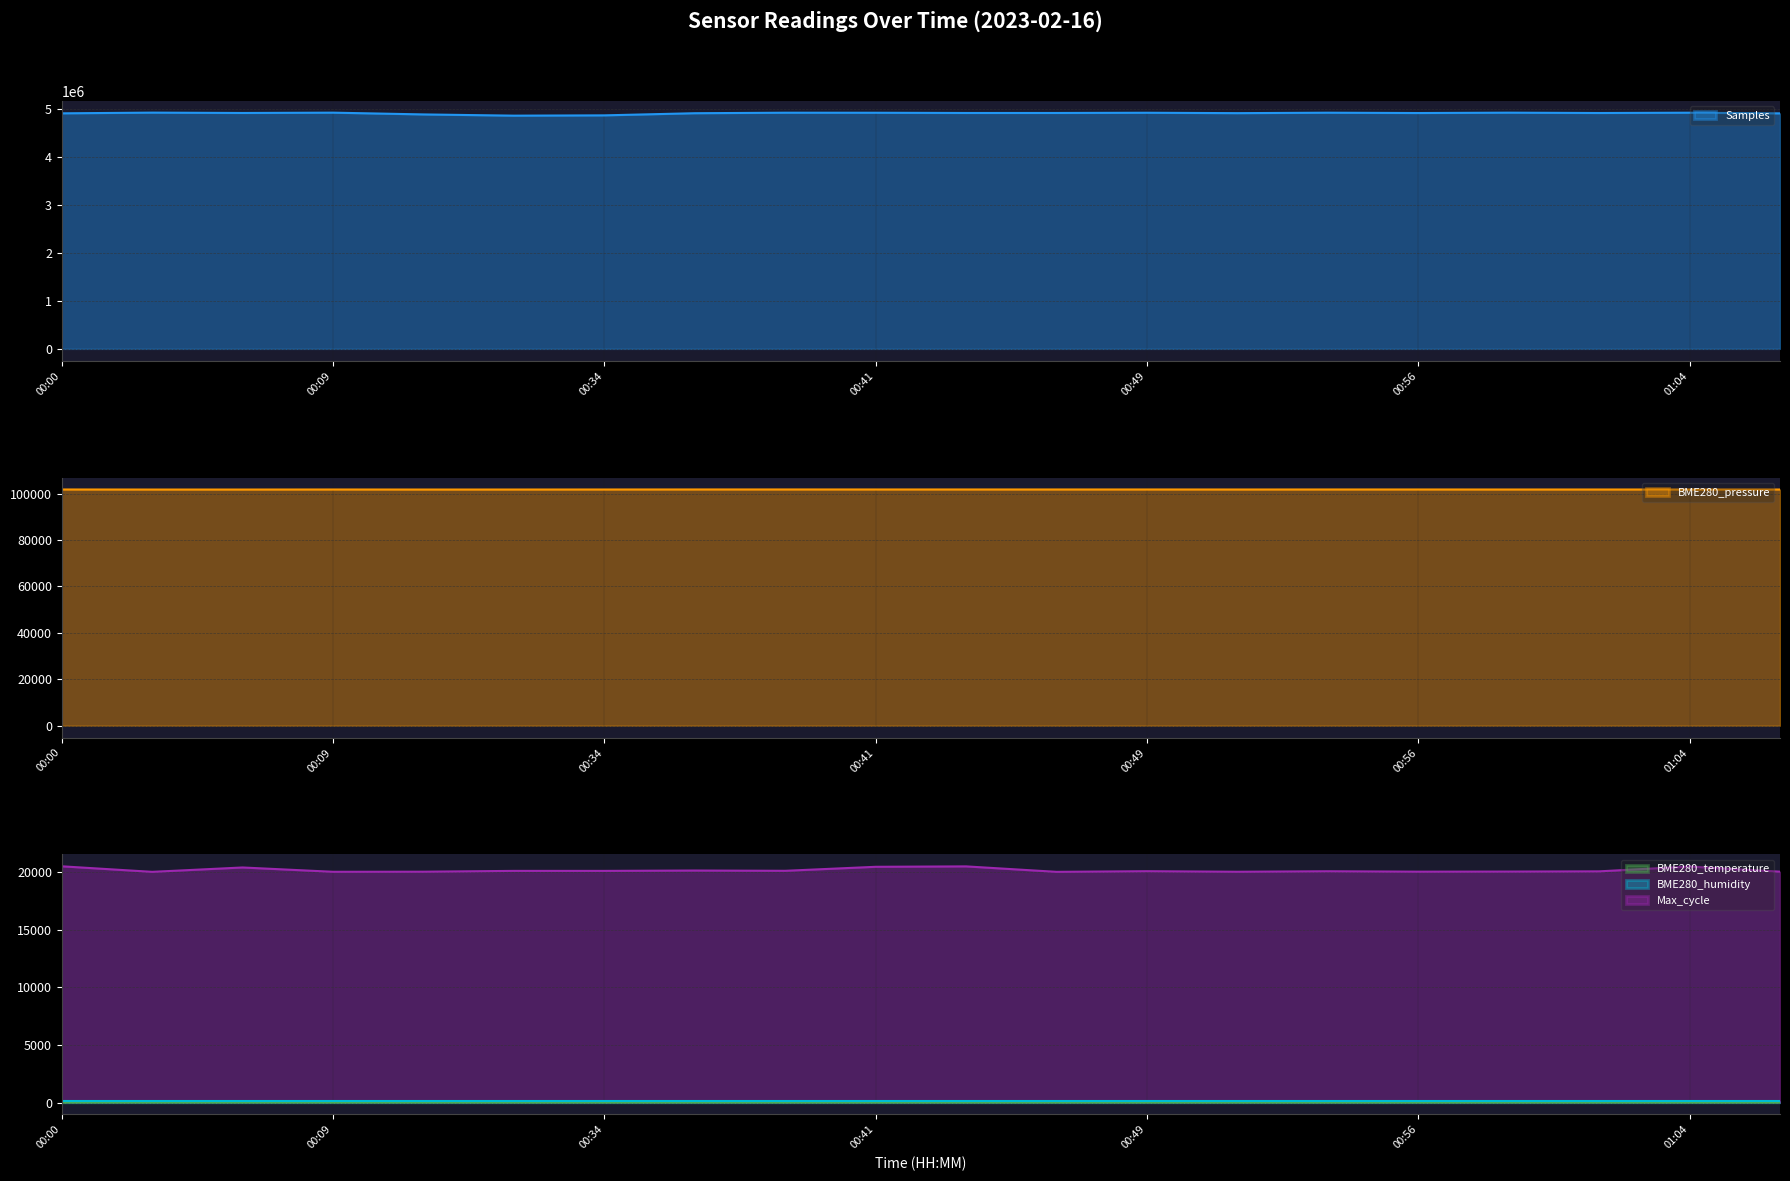

What is the sum of all BME280_temperature values?

45.4